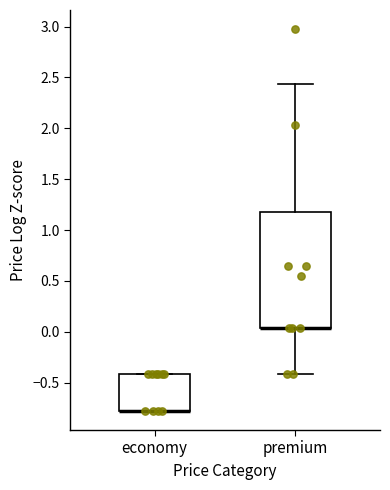

Reading left to right, read every box against the y-axis: the position of its median line, the range the box covers, and the ends of its whiskers. The values are not printed on the chart, so give them approximately, as read against the axis.

economy: median -0.80 (drawn on the box's lower edge), box -0.80 to -0.40, whiskers -0.80 to -0.40
premium: median 0.05 (drawn on the box's lower edge), box 0.05 to 1.20, whiskers -0.40 to 2.45